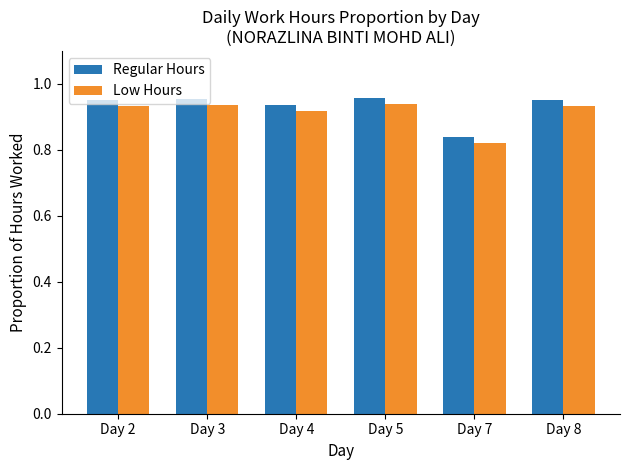

Which series has the largest range (max minus min)?

Regular Hours